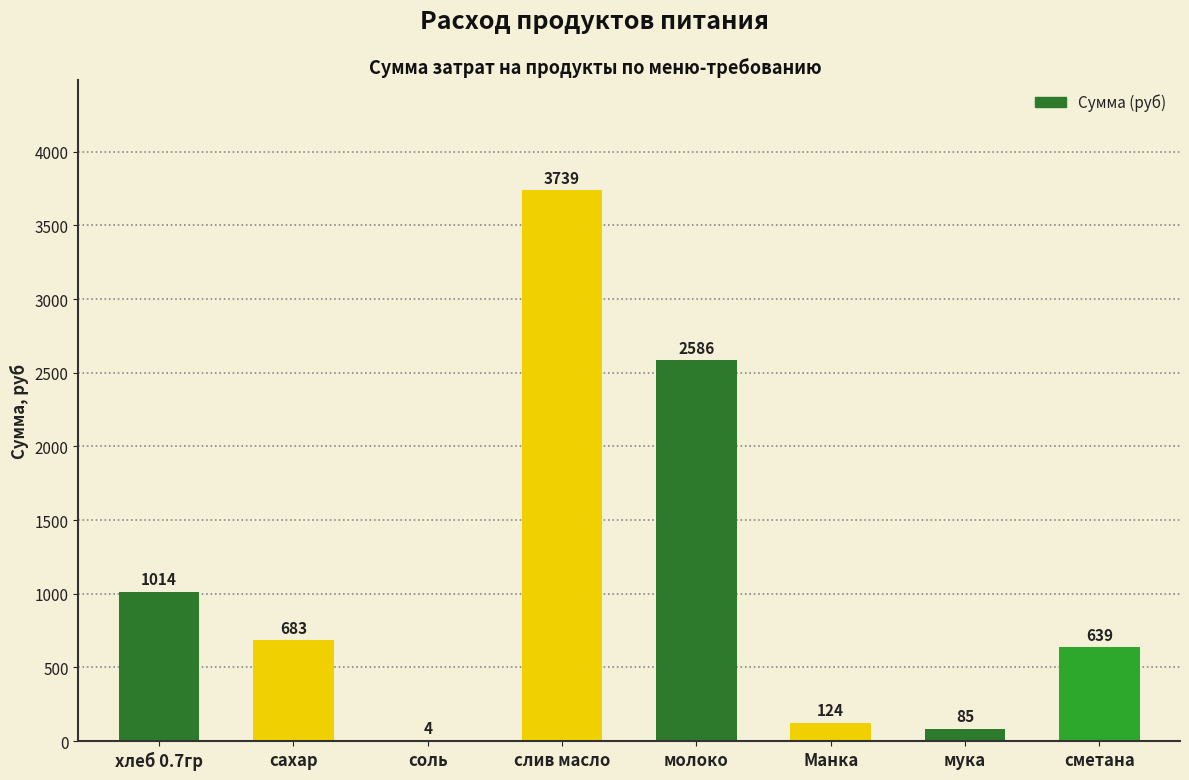

How many values exceed 683?

4